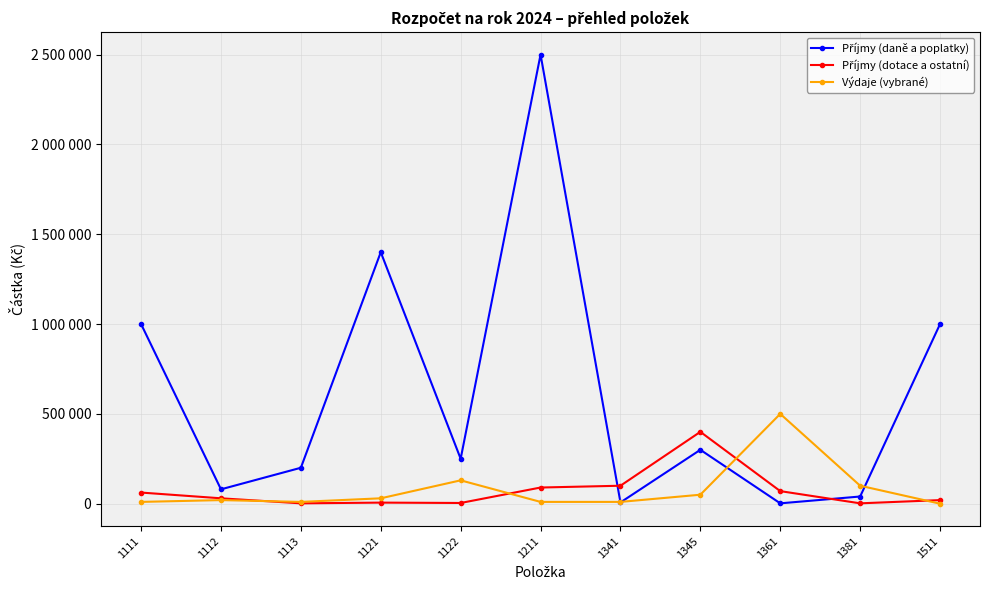

Between which two adjacent categories do Příjmy (daně a poplatky) and Výdaje (vybrané) first intersect?

1211 and 1341